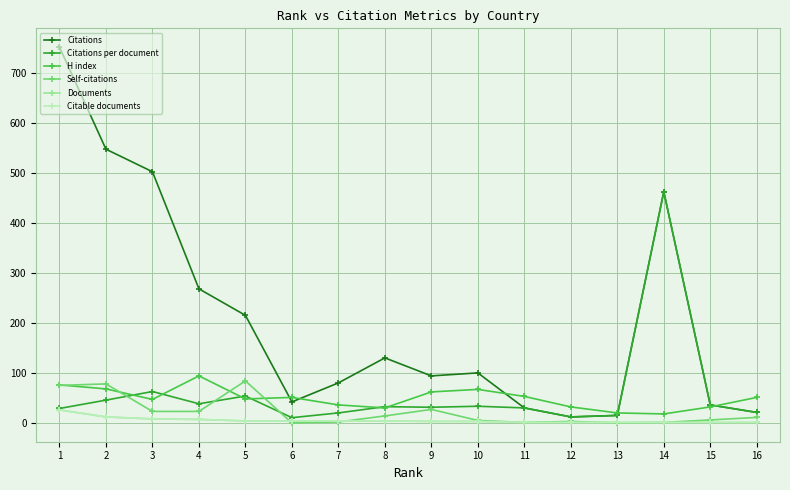

What is the approximate value of Citations at 2?

547.0